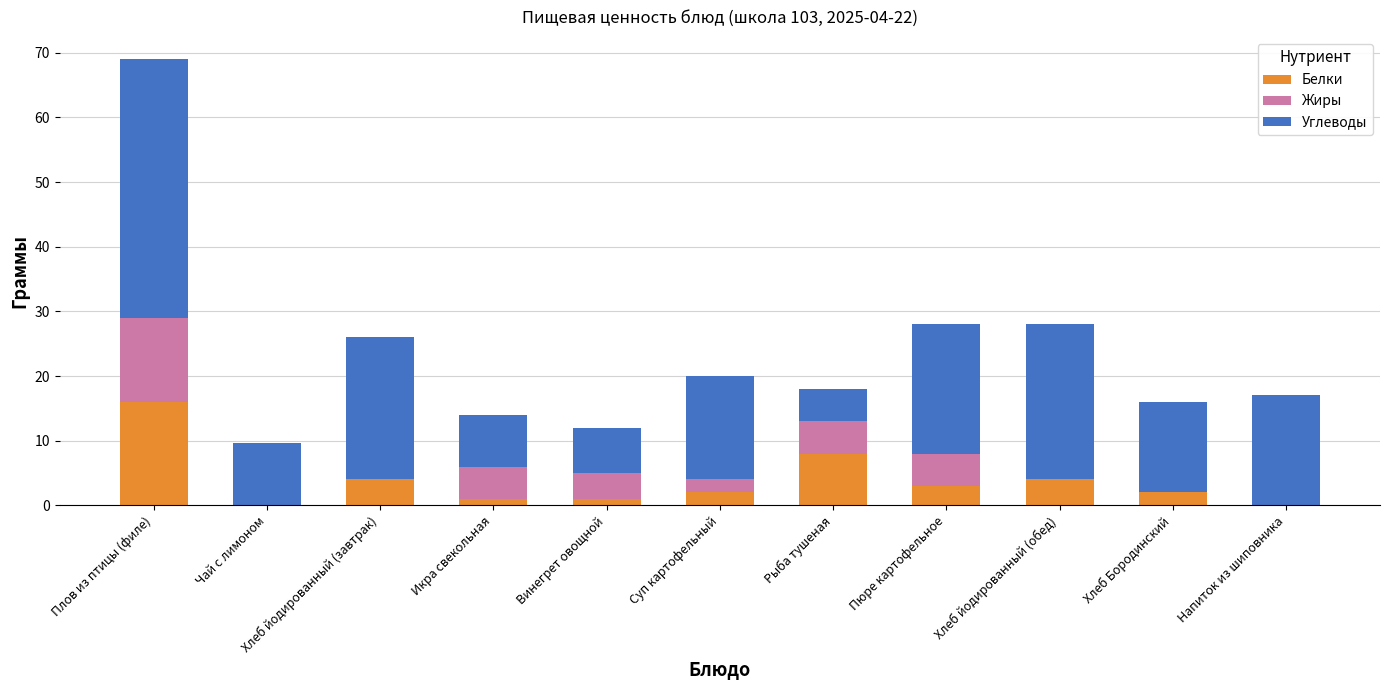

What is the maximum value for Белки?

16.0